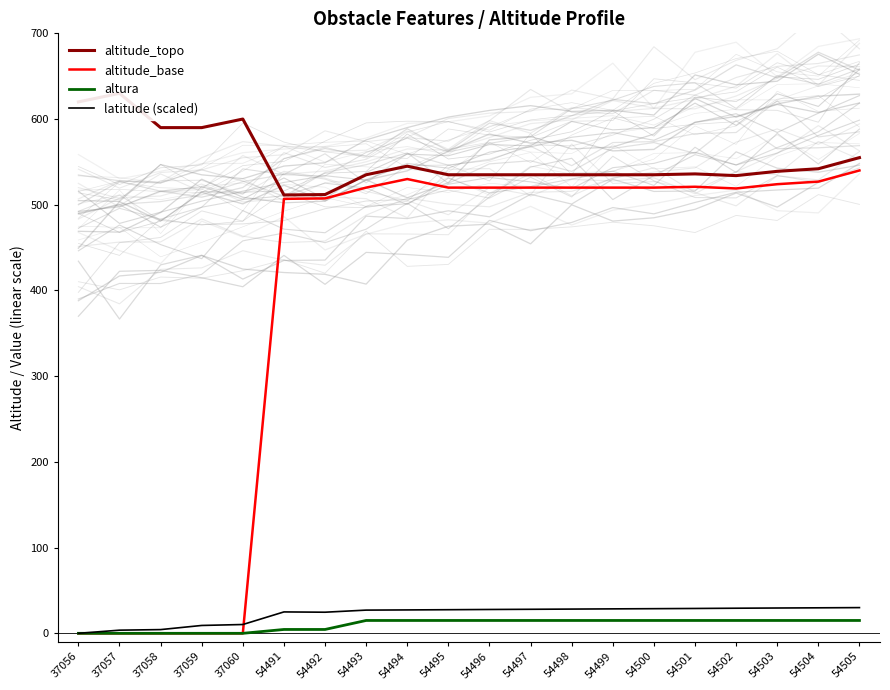

At which category does latitude (scaled) reach its first local peak?

54491